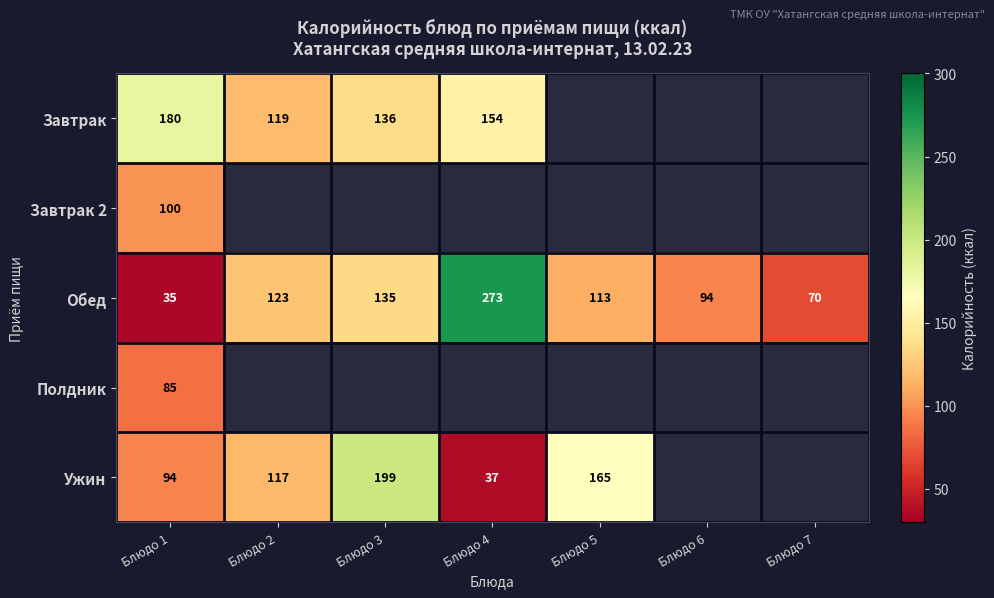

The value of Завтрак at Блюдо 4 is 154. True or false?

True